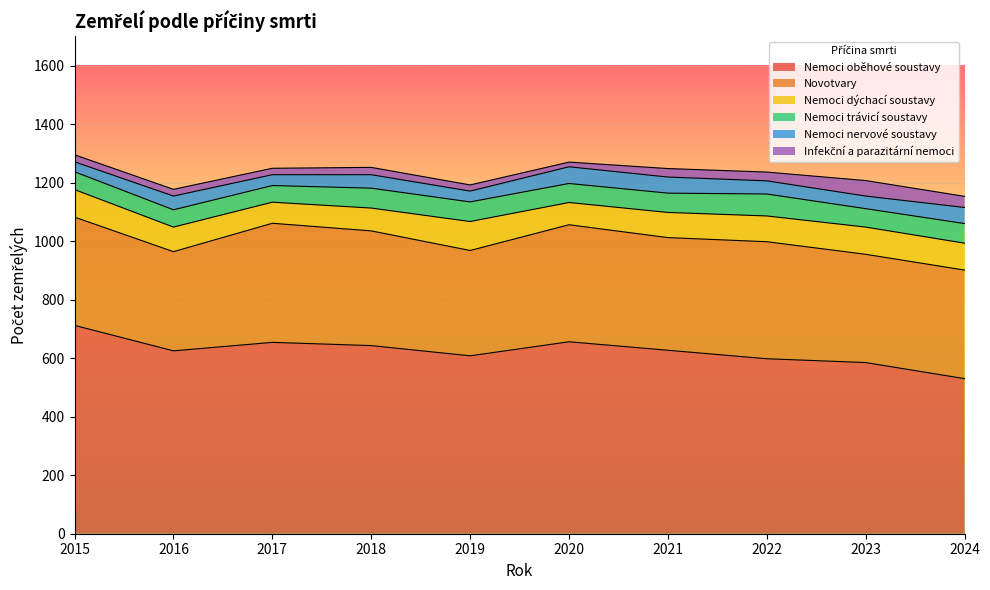

In Infekční a parazitární nemoci, how many points are lower than both neighbors (excluding endpoints)?

2